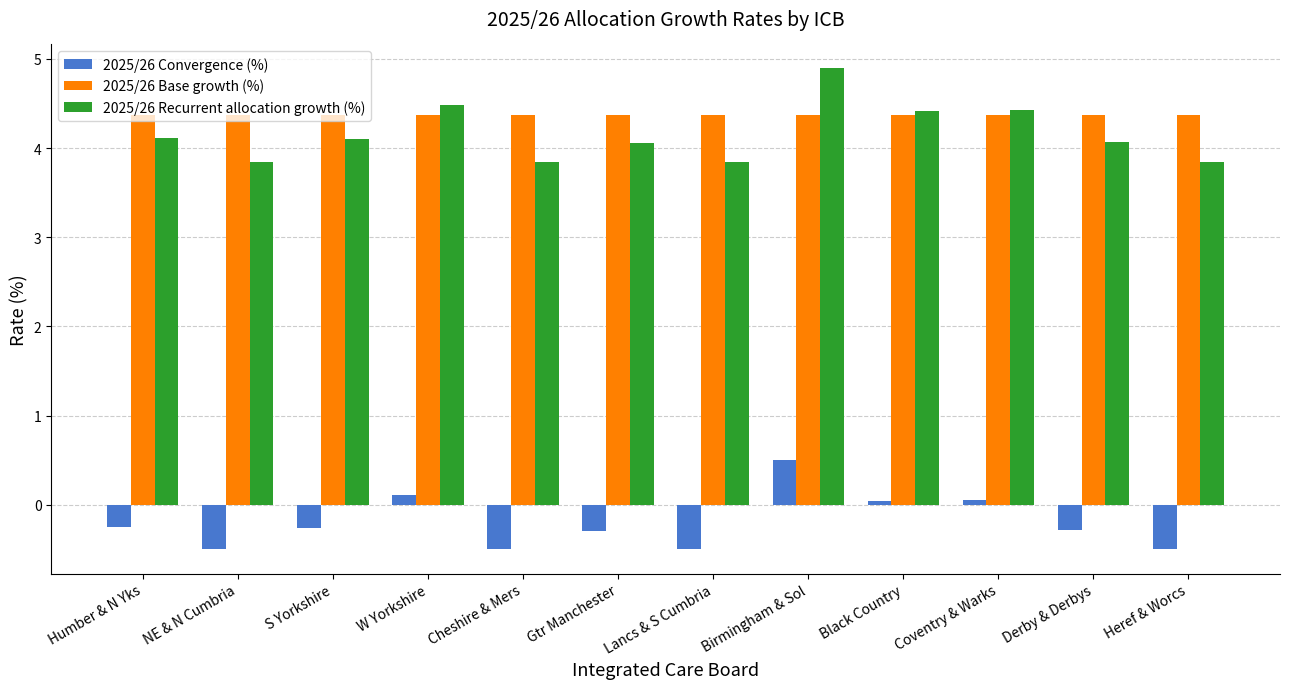

What value does the 2025/26 Convergence (%) series have at S Yorkshire?

-0.3